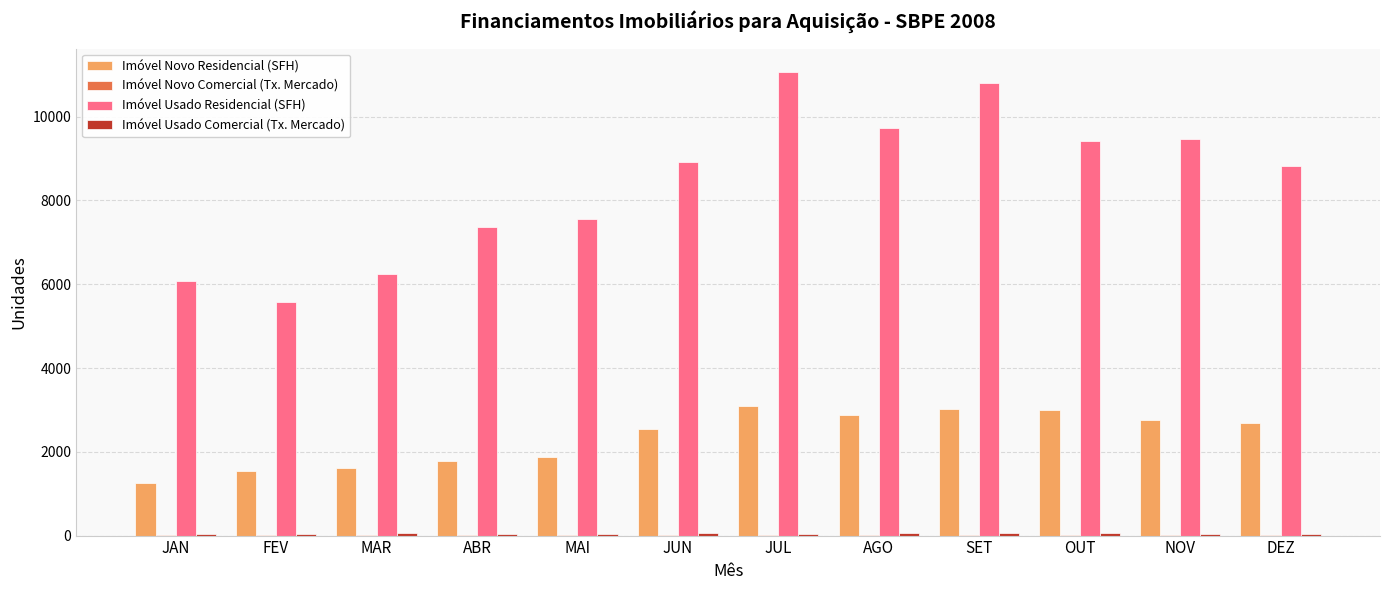

Which series changed the most between JUL and OUT?

Imóvel Usado Residencial (SFH)